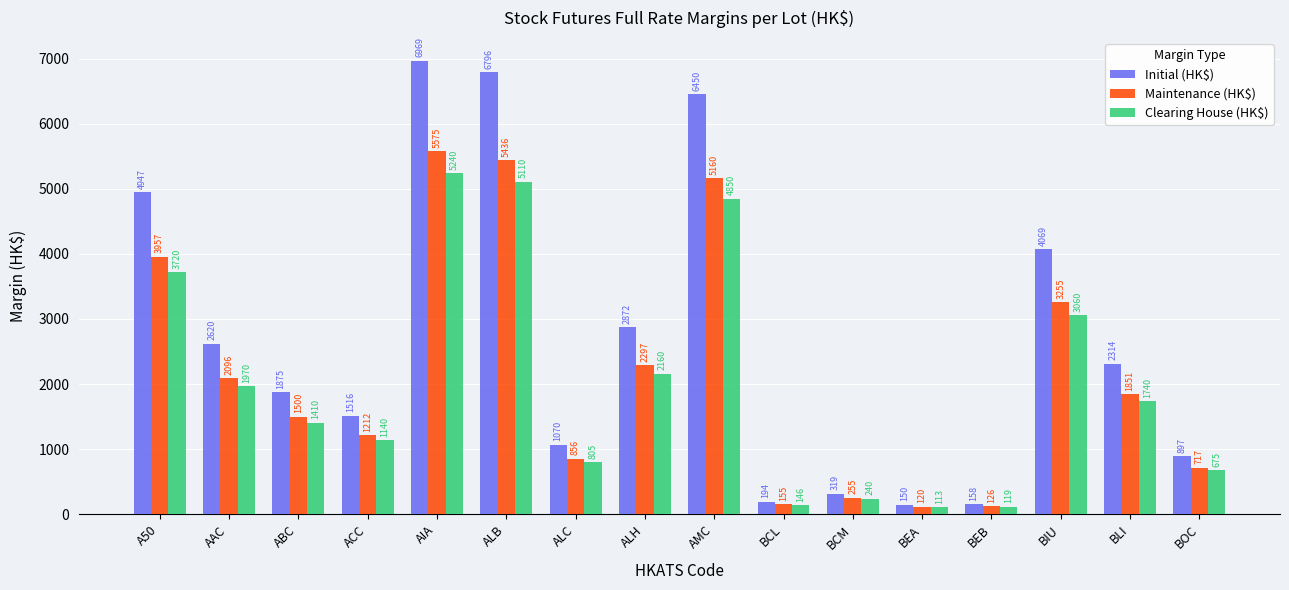

What is the difference between the maximum and minimum values in the Maintenance (HK$) series?

5455